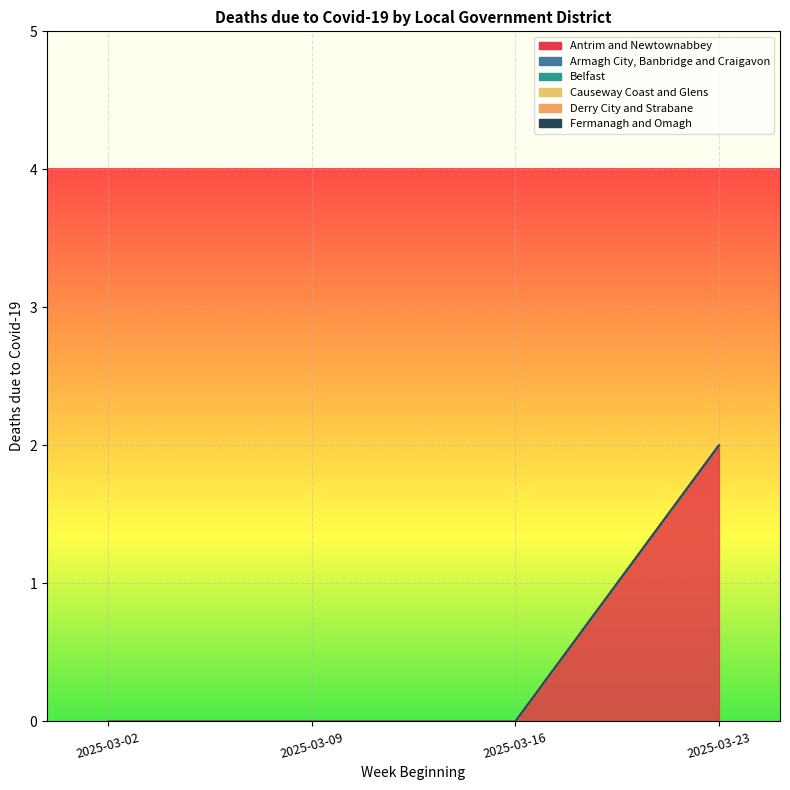

Rank the series at 2025-03-16 from lowest to highest value.

Antrim and Newtownabbey, Armagh City, Banbridge and Craigavon, Belfast, Causeway Coast and Glens, Derry City and Strabane, Fermanagh and Omagh